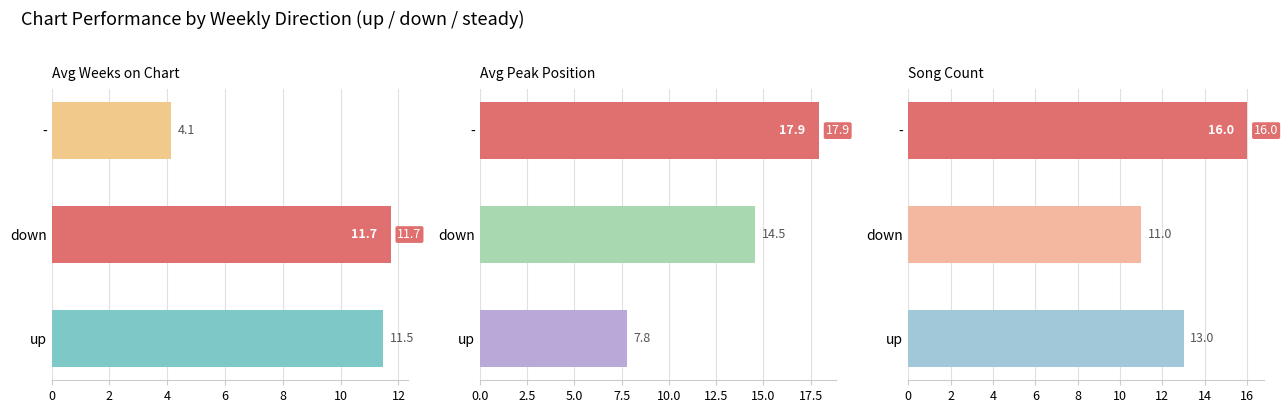

What is the sum of the Avg Weeks on Chart values at up and -?

15.6